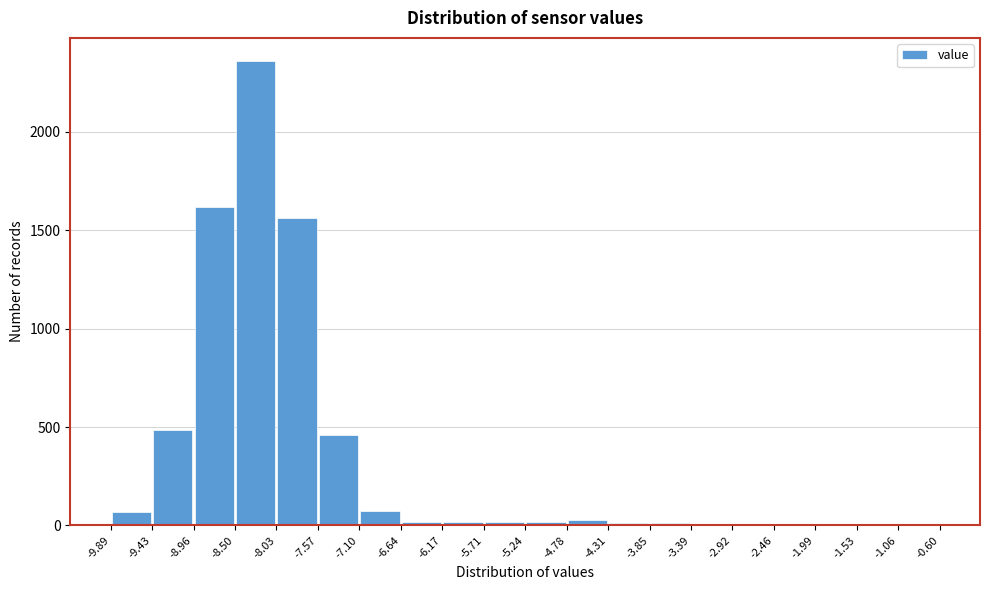

What is the height of the bar covering -8.96 to -8.50 on the x-axis? The values are not printed on the chart, so give them approximately, as read against the axis.

1600